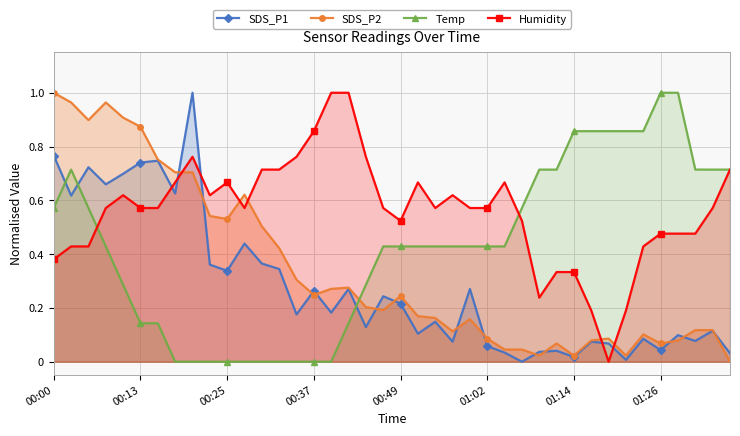

What is the difference between the maximum and minimum values in the Humidity series?

1.0